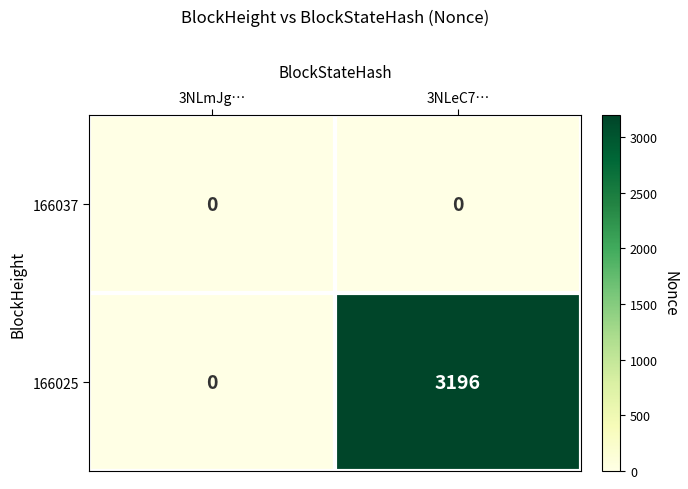

Reading left to right, what are all the values shown in this chart?

166037: 0	0
166025: 0	3196